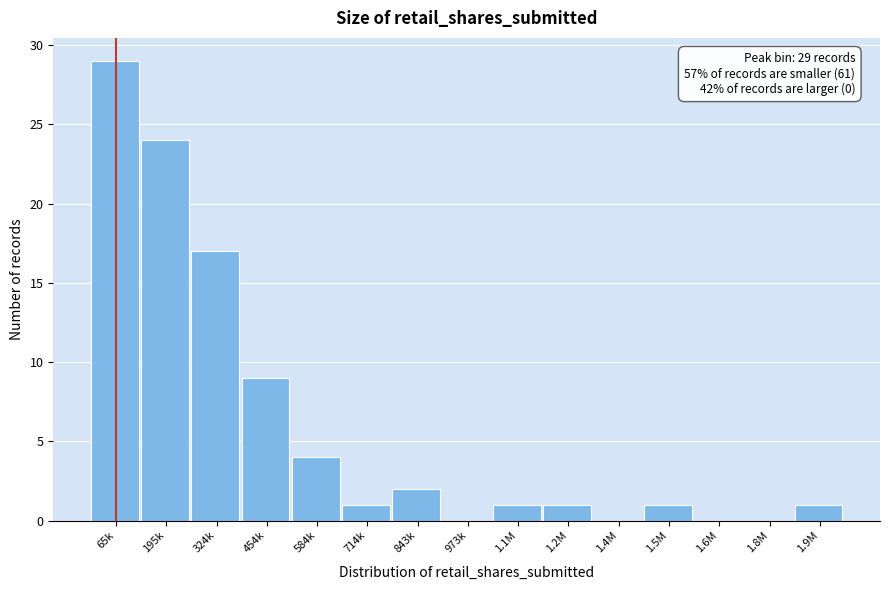

Reading left to right, list all the values displayed in this chart.

65k=29	195k=24	324k=17	454k=9	584k=4	714k=1	843k=2	973k=0	1.1M=1	1.2M=1	1.4M=0	1.5M=1	1.6M=0	1.8M=0	1.9M=1